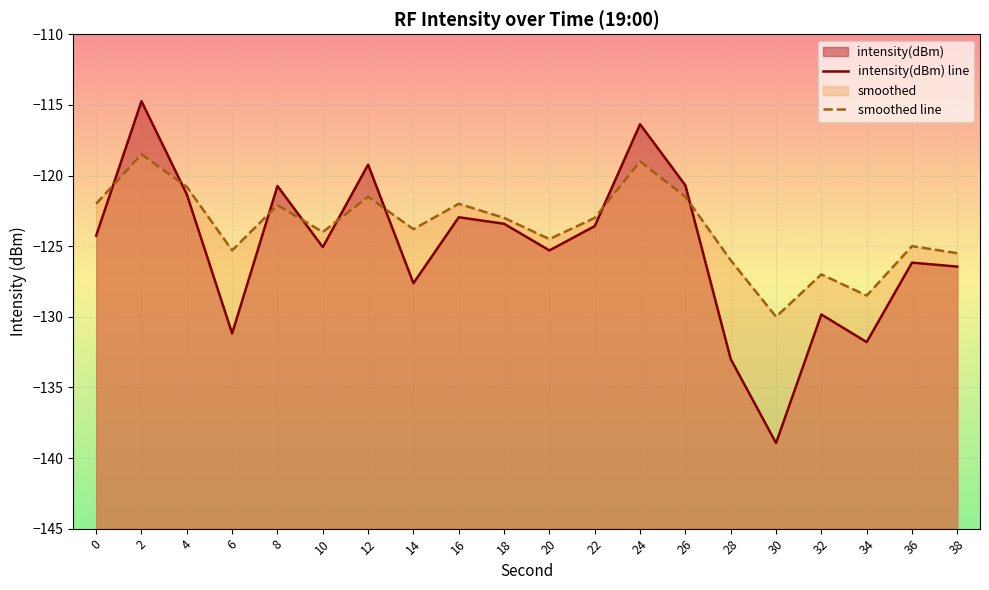

How many lines are shown in the chart?

2